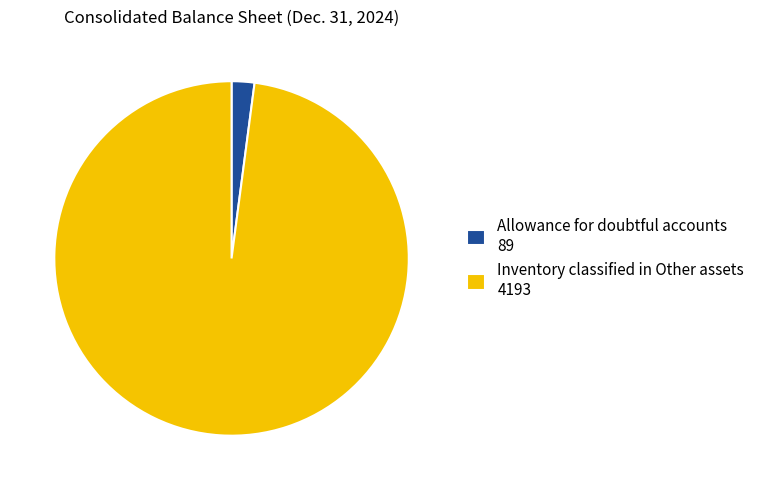

Does any single category account for the majority?

Yes